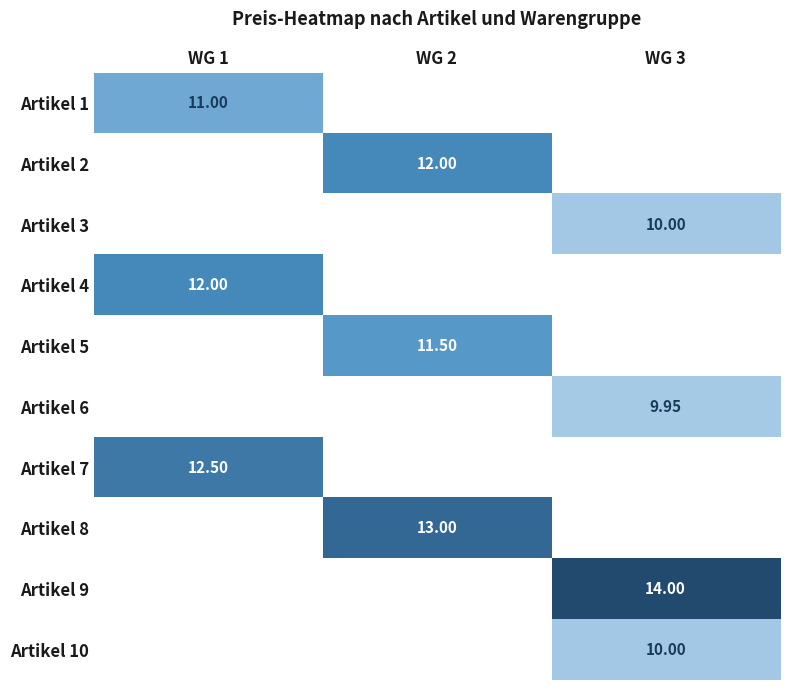

What is the maximum value for Artikel 1?

11.0